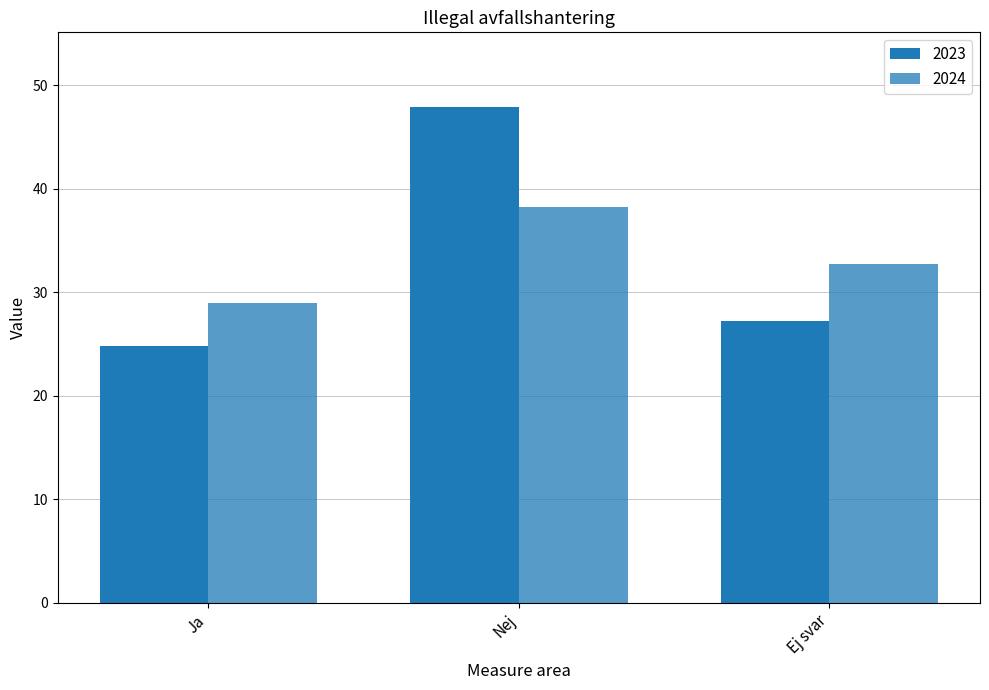

Which label corresponds to the largest value in the chart?

Nej